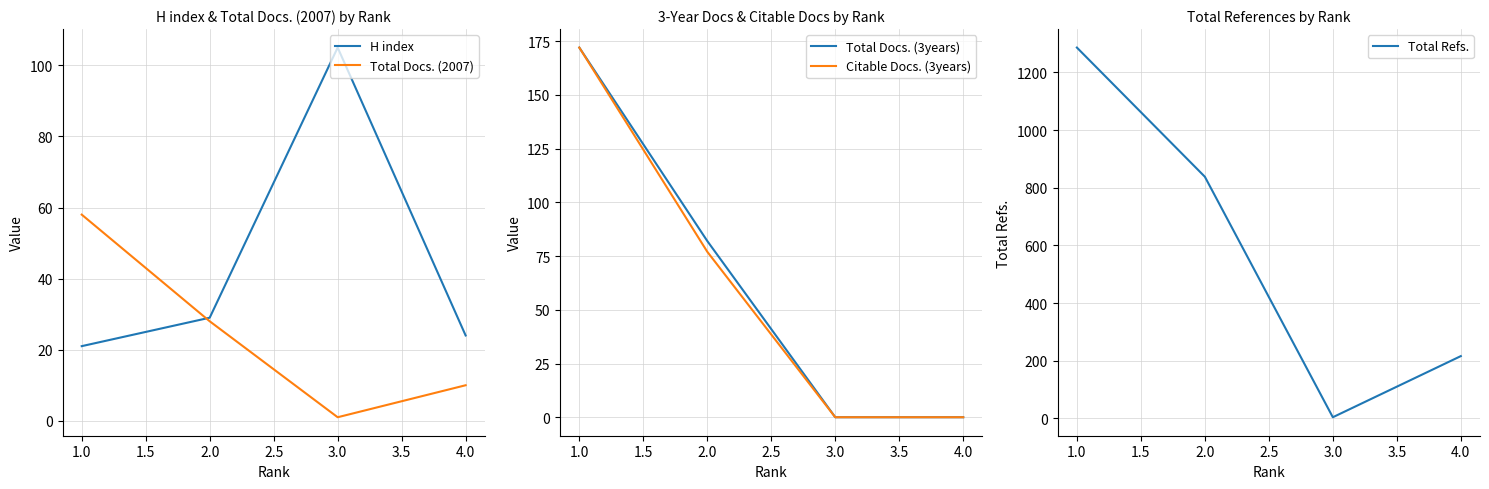

The H index series shows 24 at 4.0. True or false?

True